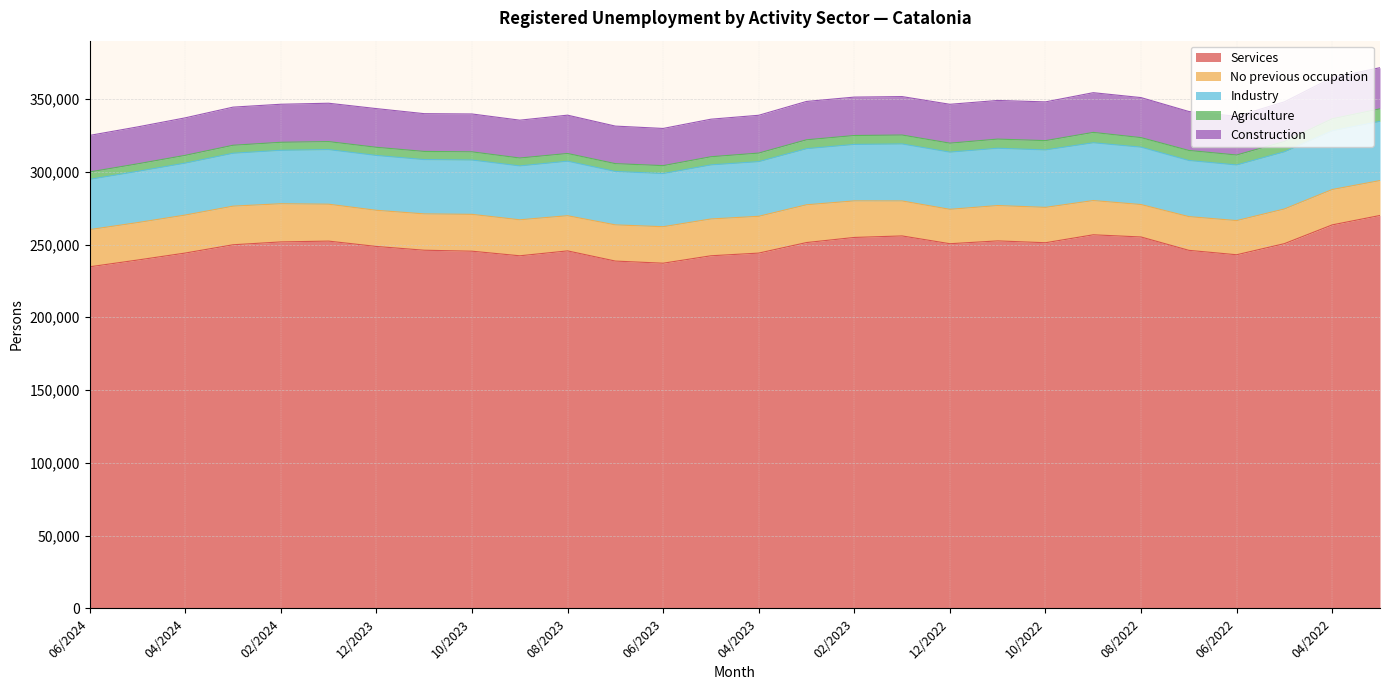

What is the total value across all series at 10/2022?

347996